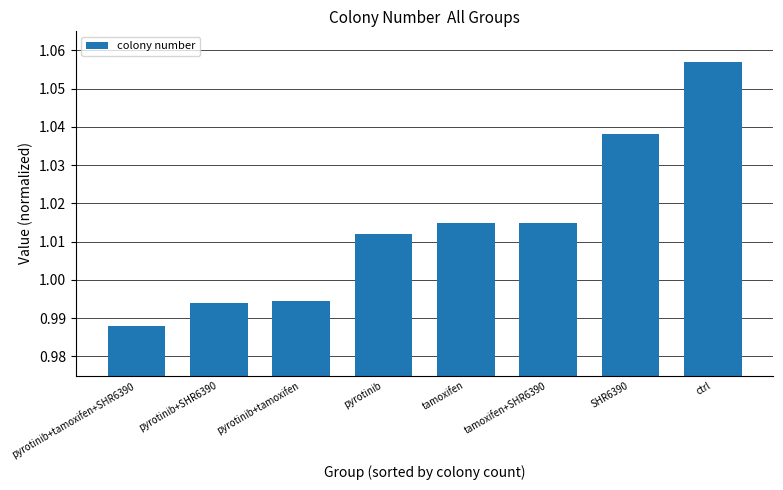

Which has a higher value, ctrl or SHR6390?

ctrl